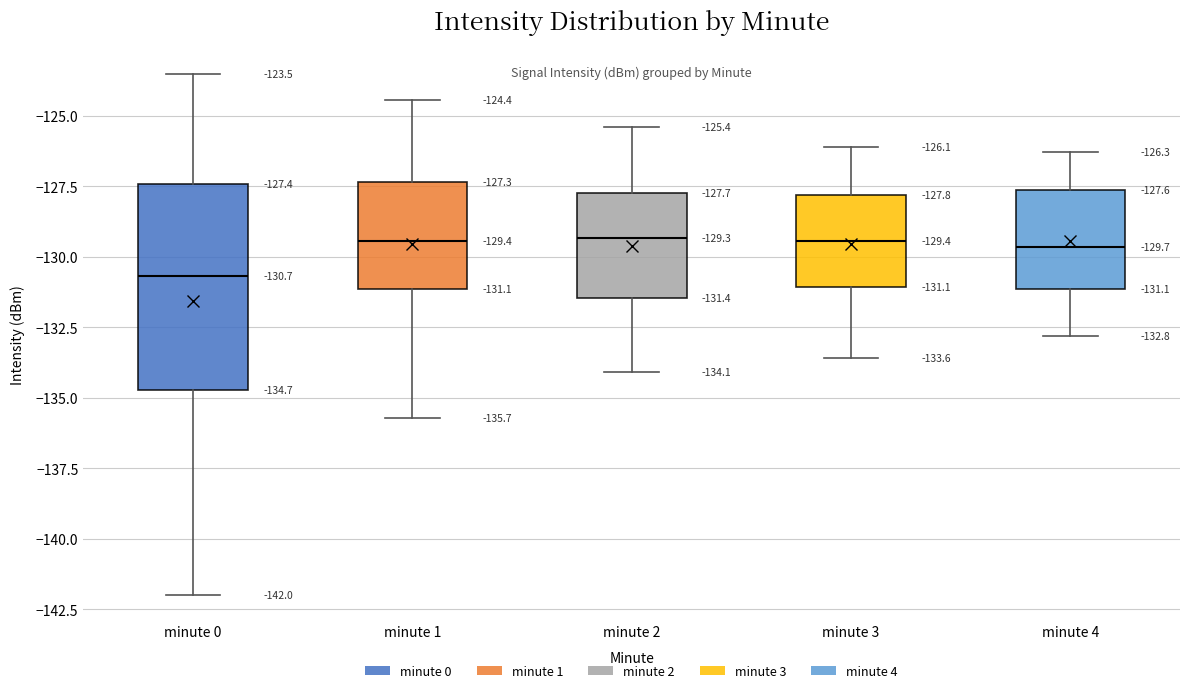

Which box's median line is the lowest?

minute 0